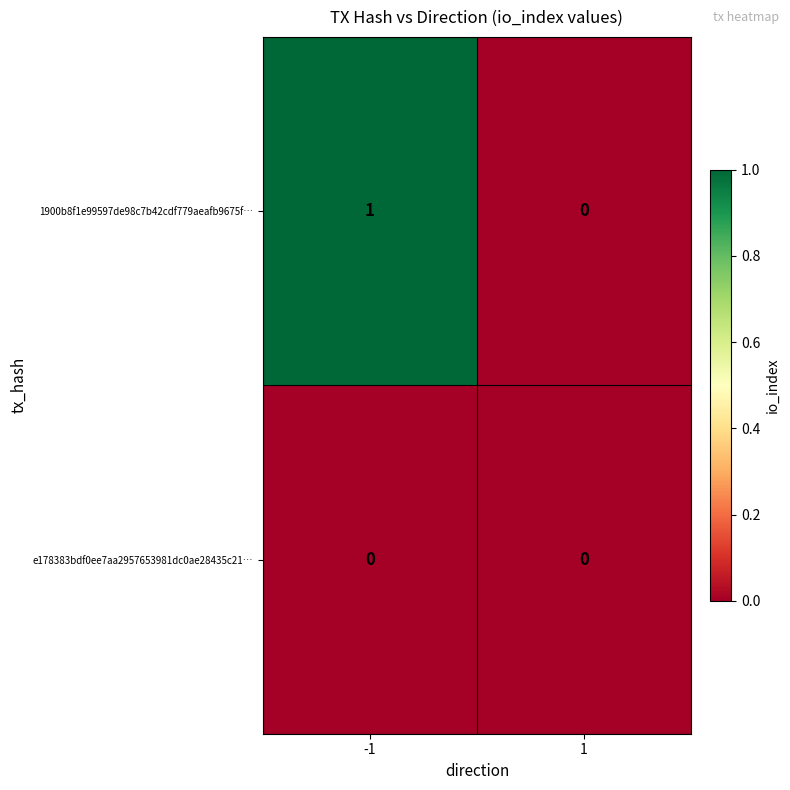

True or false: 1900b8f1e99597de98c7b42cdf779aeafb9675f… has a value of 0 at 1.

True